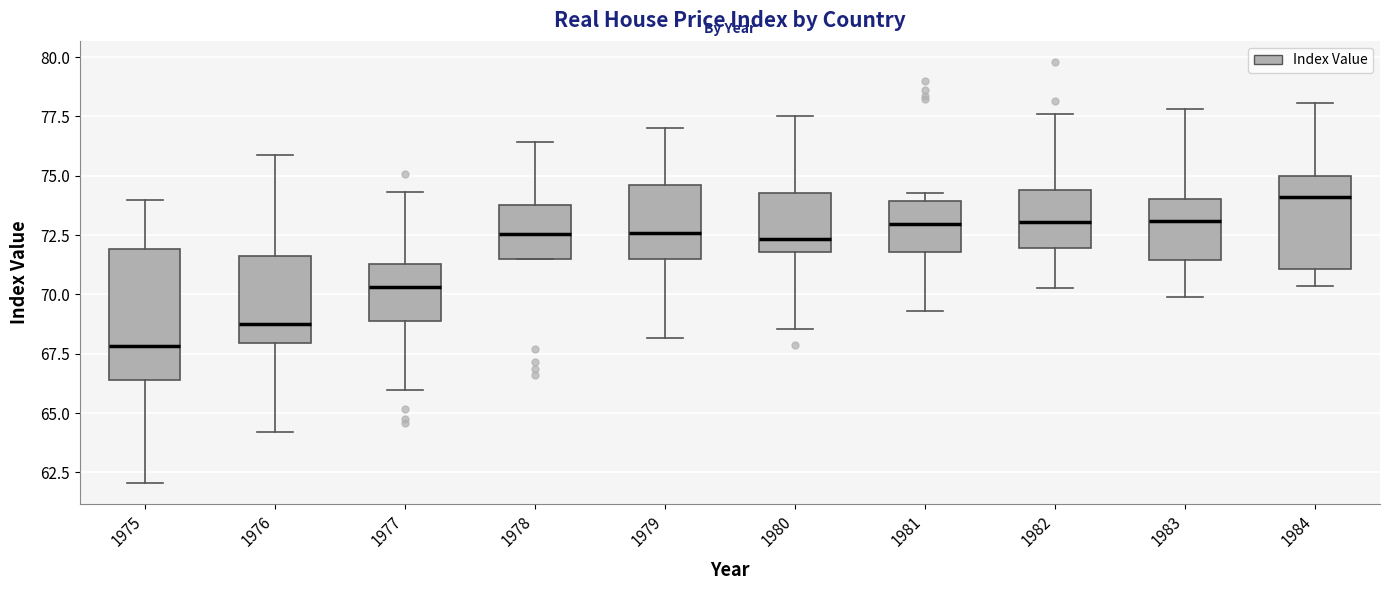

Where is the lower edge of the box at x = 1978 on the y-axis? The values are not printed on the chart, so give them approximately, as read against the axis.

71.5